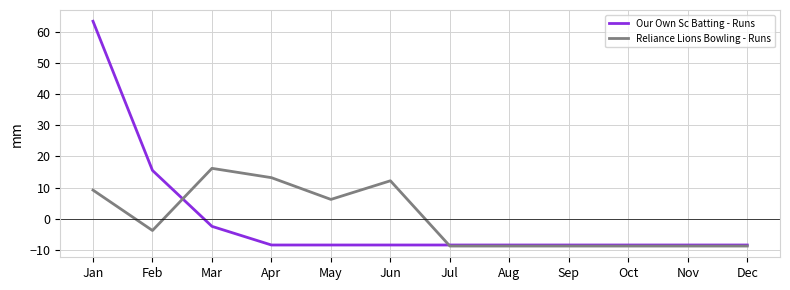

Between which two adjacent categories do Reliance Lions Bowling - Runs and Our Own Sc Batting - Runs first intersect?

Feb and Mar